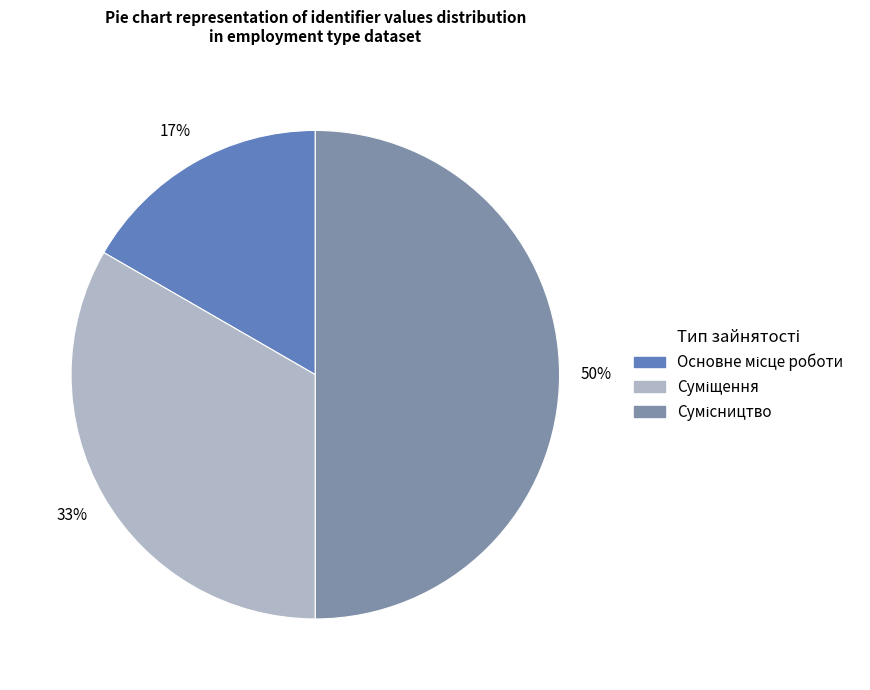

To the nearest percent, what is the difference between the largest and smallest slice percentages?

33%